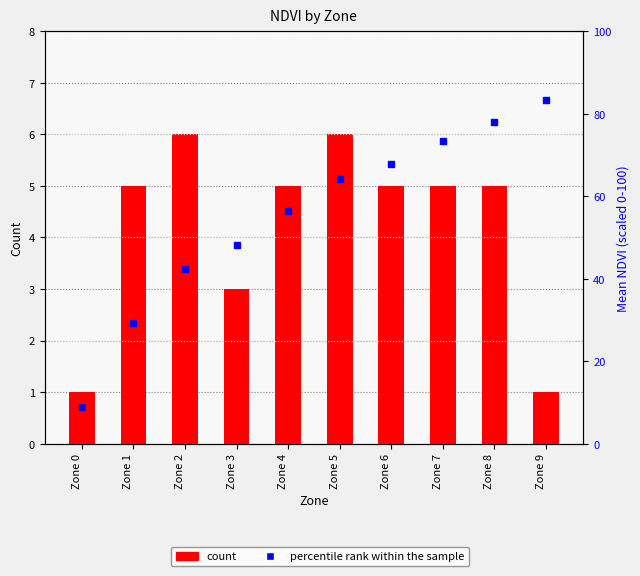

What is the average value of the count series?

4.2